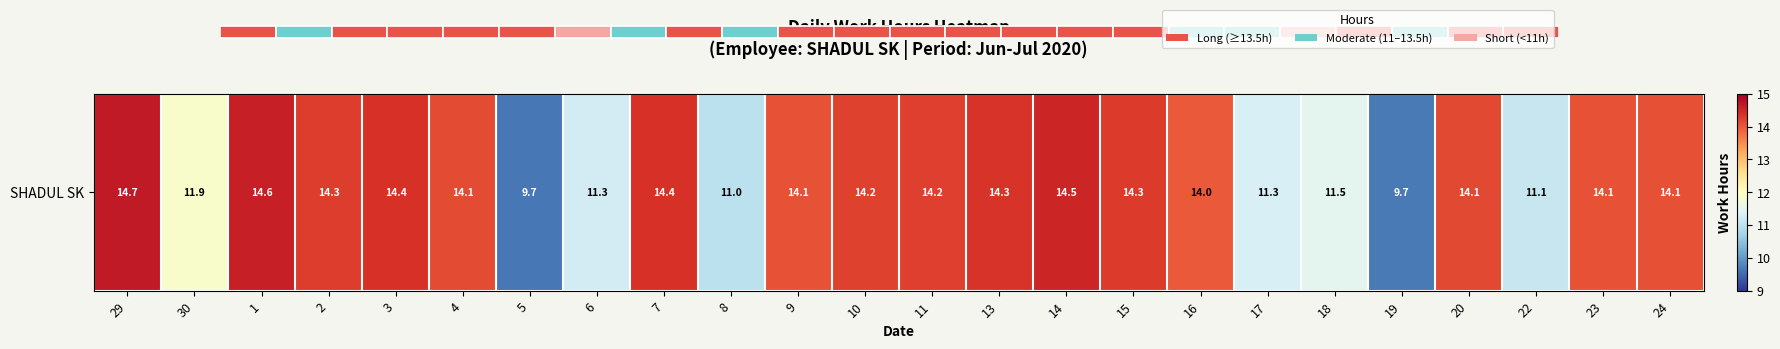

Between 8 and 29, which is larger?

29